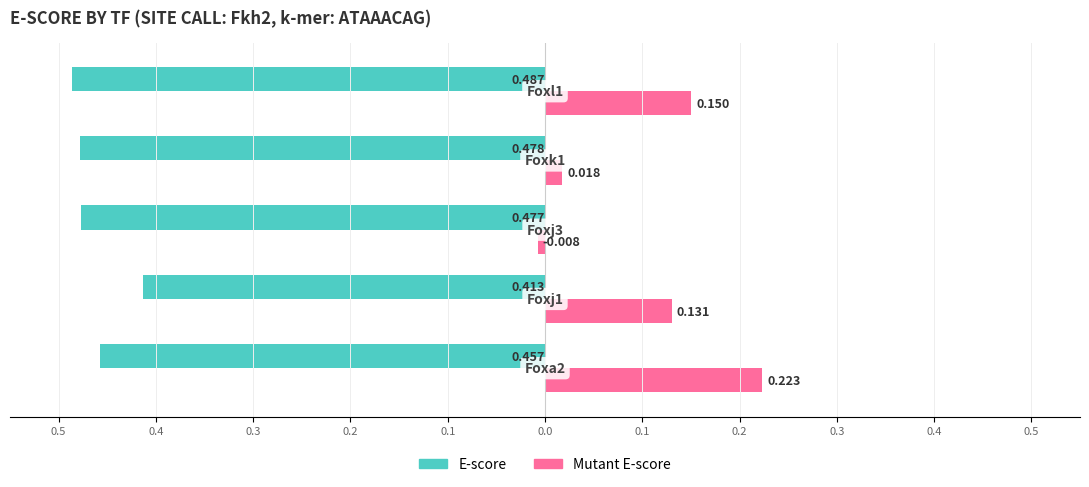

Reading right to left, what are all the values shown in this chart?

E-score: 0.1=-0.5	0.2=-0.5	0.3=-0.5	0.4=-0.4	0.5=-0.5
Mutant E-score: 0.1=0.2	0.2=0.0	0.3=-0.0	0.4=0.1	0.5=0.2